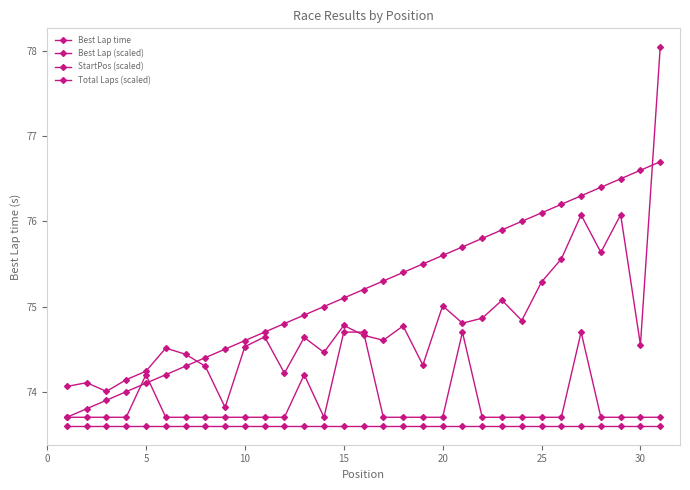

How many data points does each series have?

31